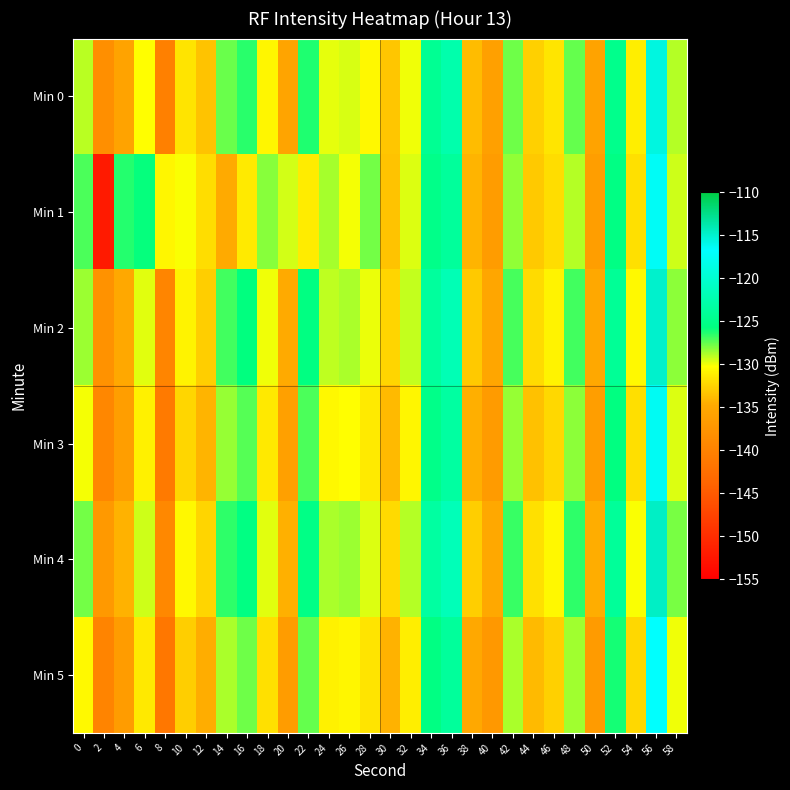

What is the spread (max minus min) of values at 8?

10.7